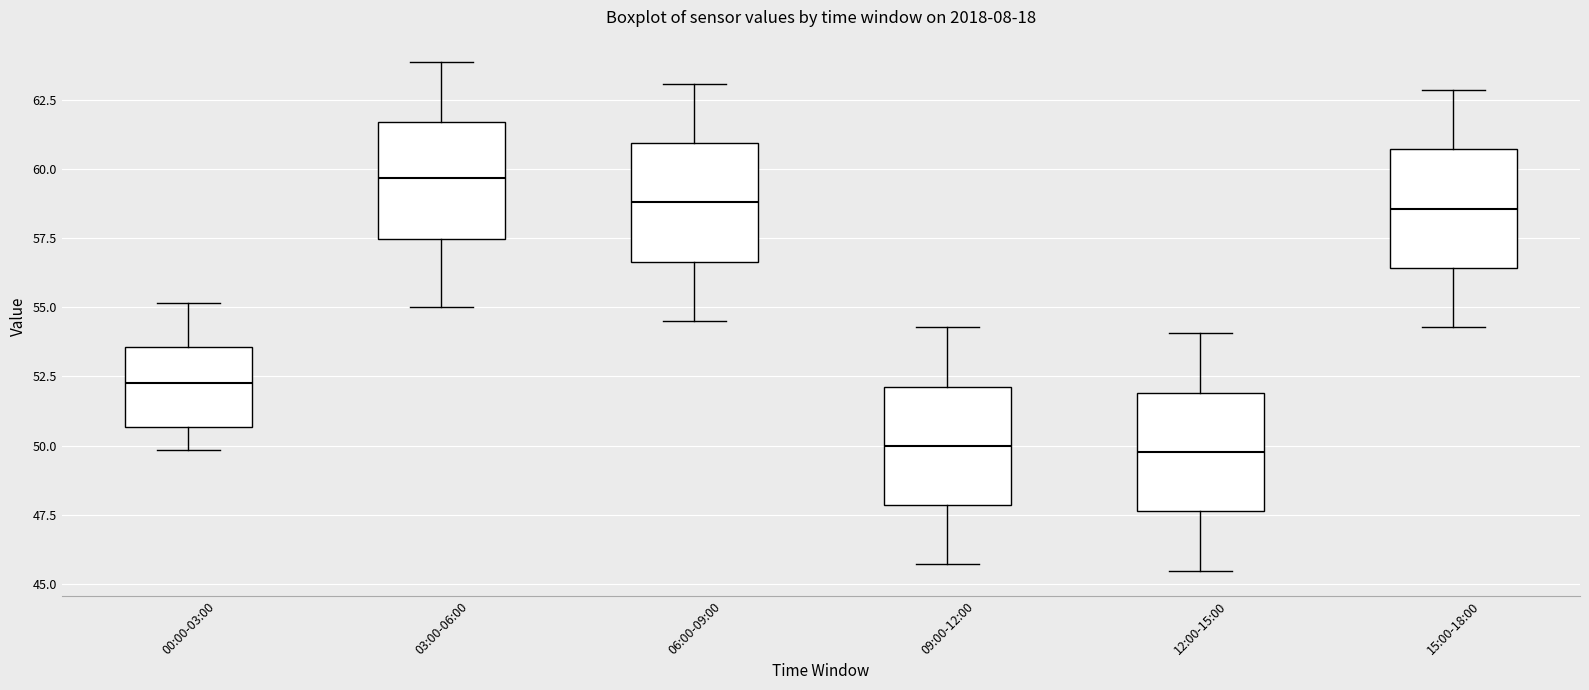

Where does the median line of the box for 15:00-18:00 sit on the y-axis? The values are not printed on the chart, so give them approximately, as read against the axis.

58.5